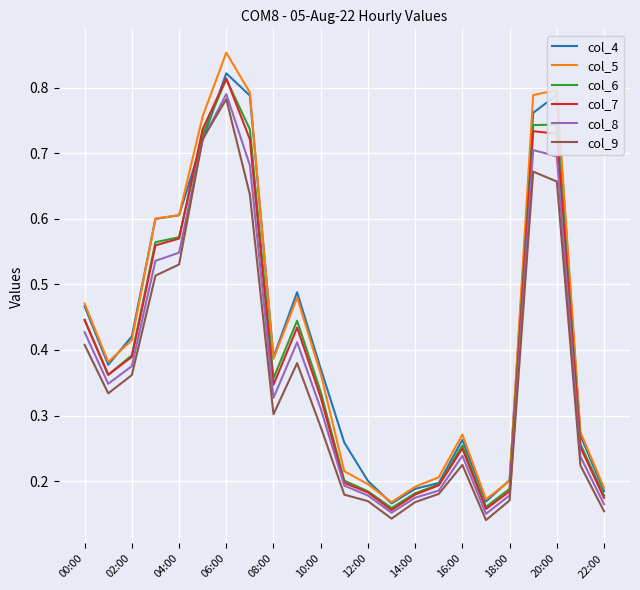

Which series has the widest spread of values?

col_5